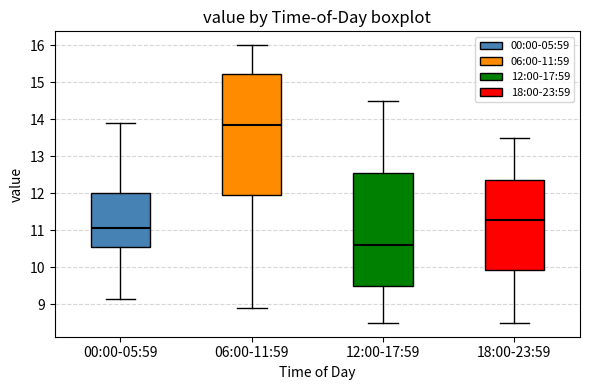

Which box has the highest median line?

06:00-11:59